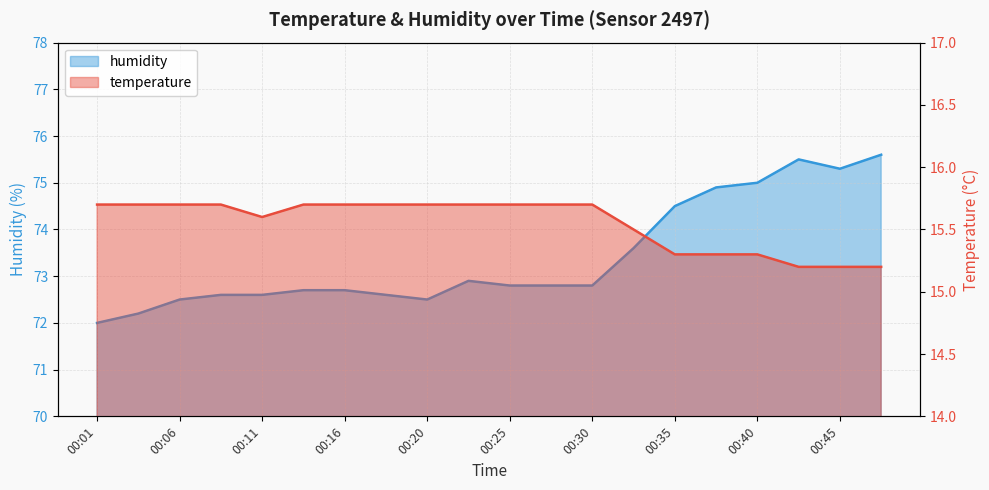

What is the value of the temperature point at the 20th from the left?

15.2